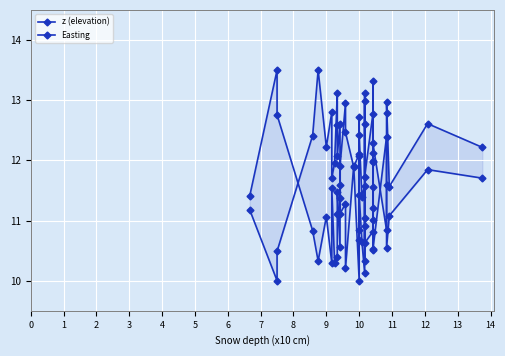

How many intersections are there between Easting and z (elevation)?

13